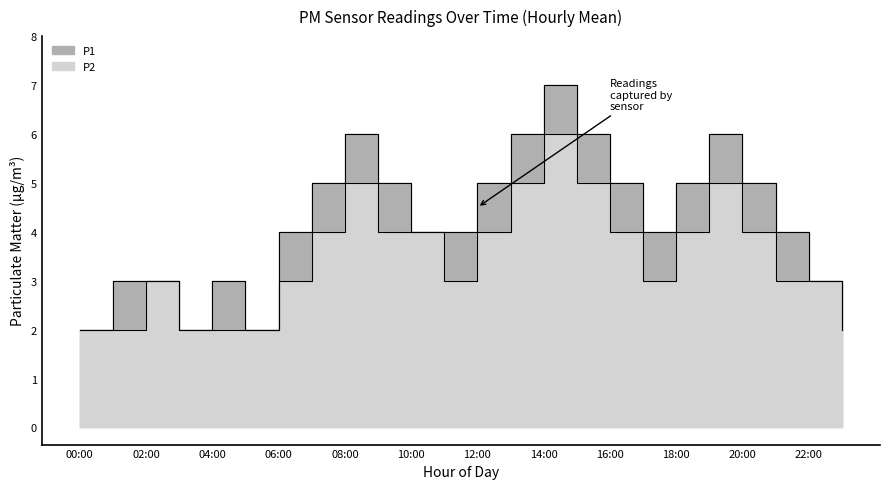

Which category has the highest value in the P2 series?

14:00